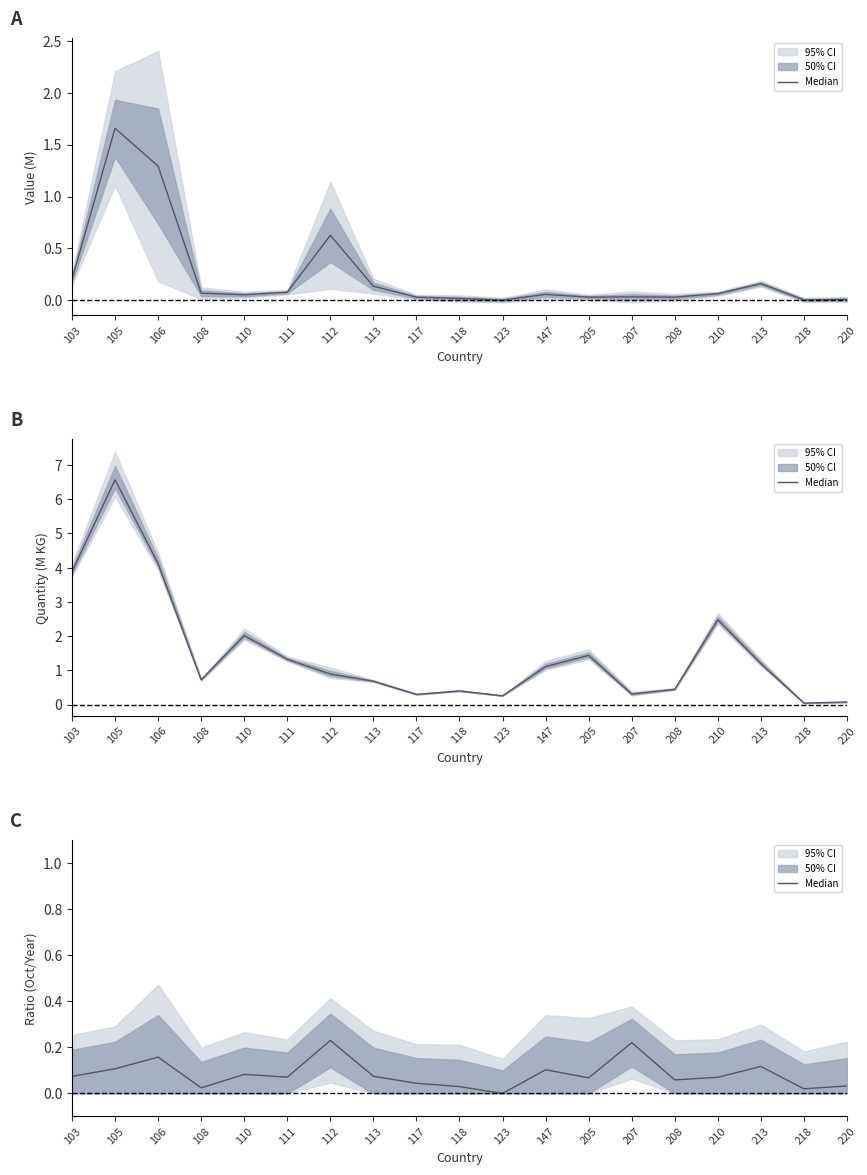

Reading left to right, extract all data points from this chart.

103=0.1	105=0.1	106=0.2	108=0.0	110=0.1	111=0.1	112=0.2	113=0.1	117=0.0	118=0.0	123=0.0	147=0.1	205=0.1	207=0.2	208=0.1	210=0.1	213=0.1	218=0.0	220=0.0